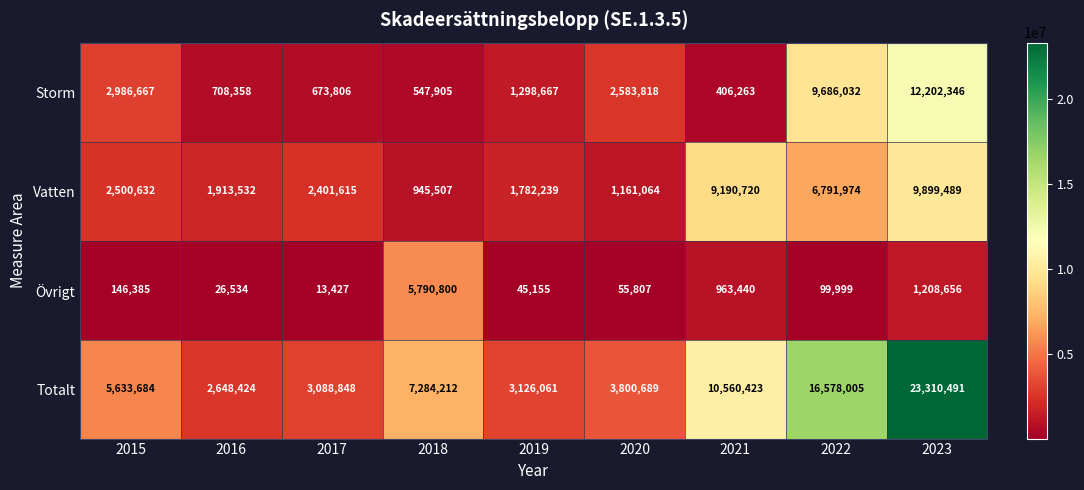

Between 2016 and 2023, which series saw the biggest shift?

Totalt